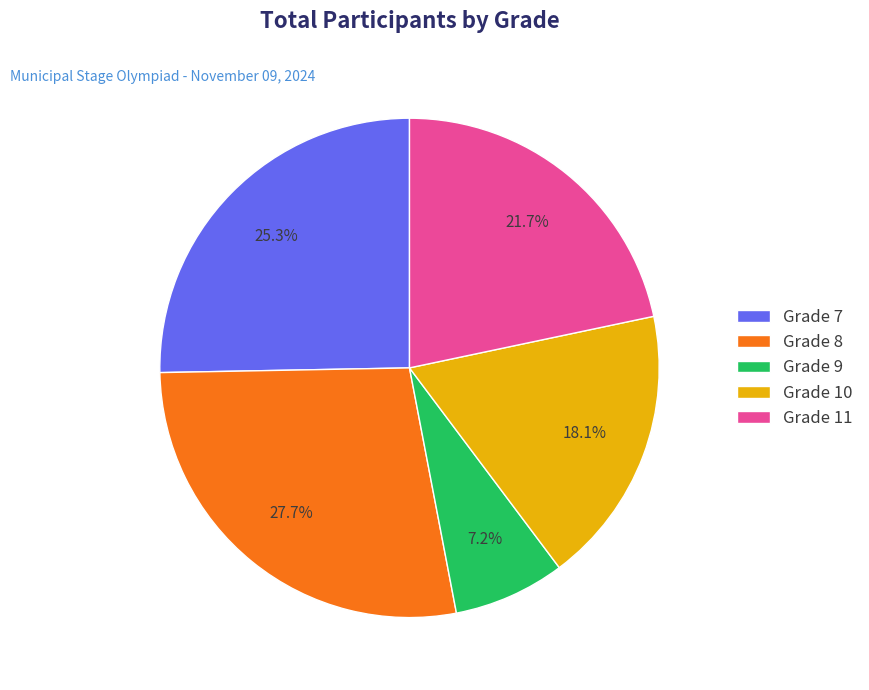

Approximately how many times larger is the value at Grade 9 compared to Grade 8?

0.3